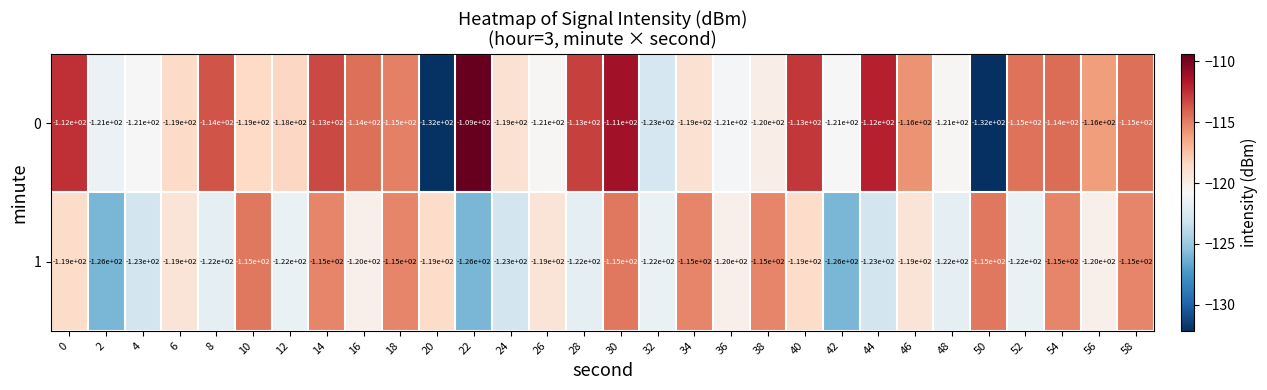

What is the minimum value for 1?

-126